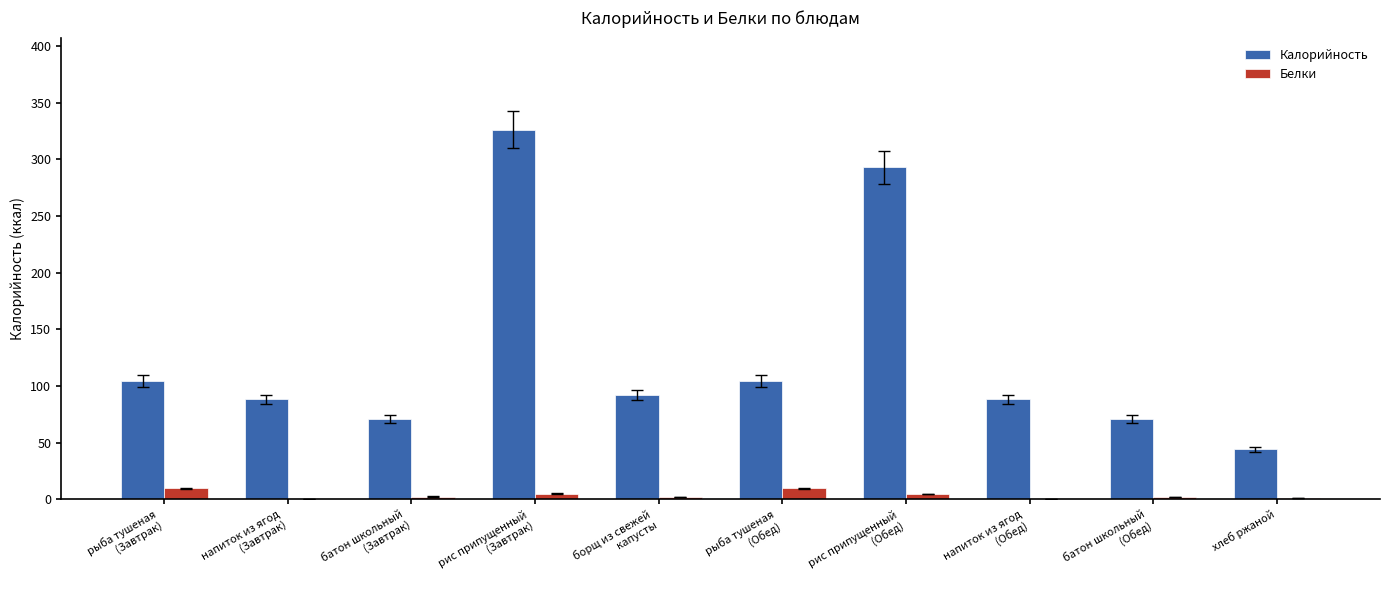

Is the value of Белки at батон школьный
(Обед) greater than the value of Калорийность at батон школьный
(Завтрак)?

No